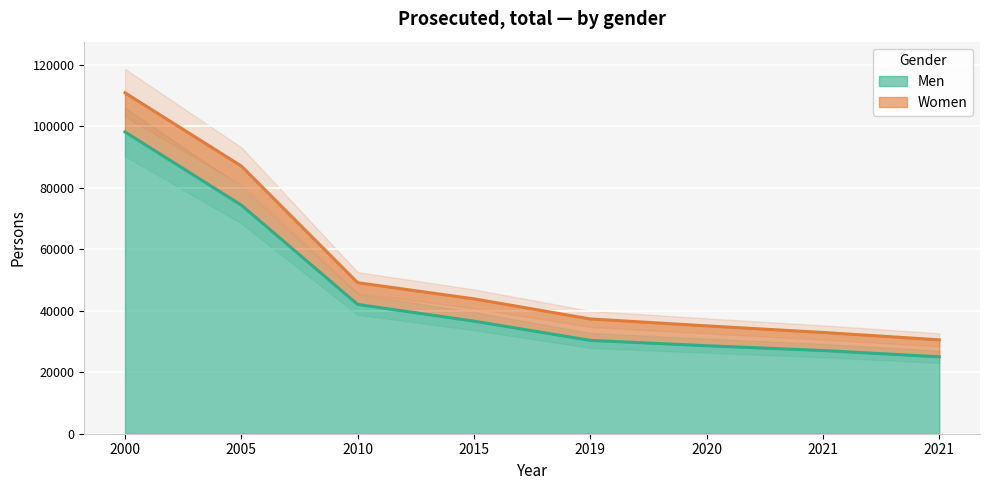

What is the ratio of the value at 2021 to the value at 2000?

0.3